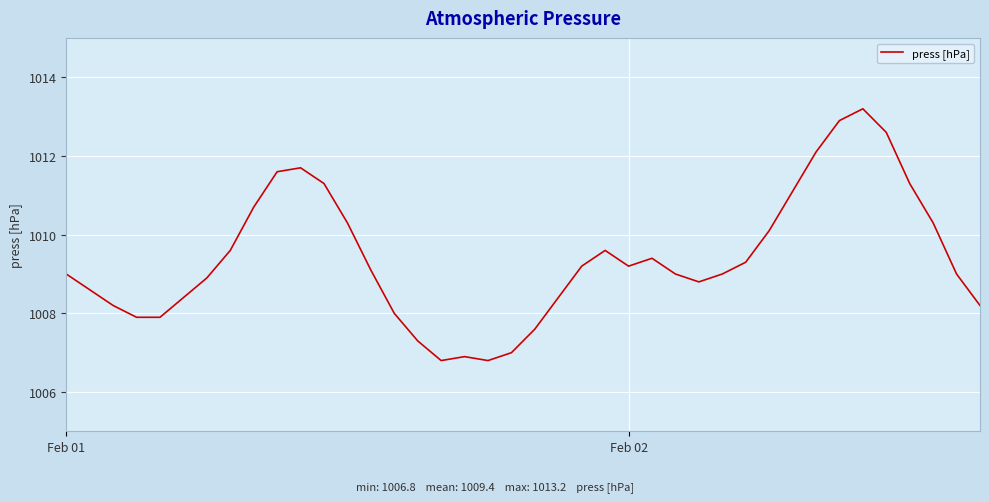

What is the average value?

1009.4